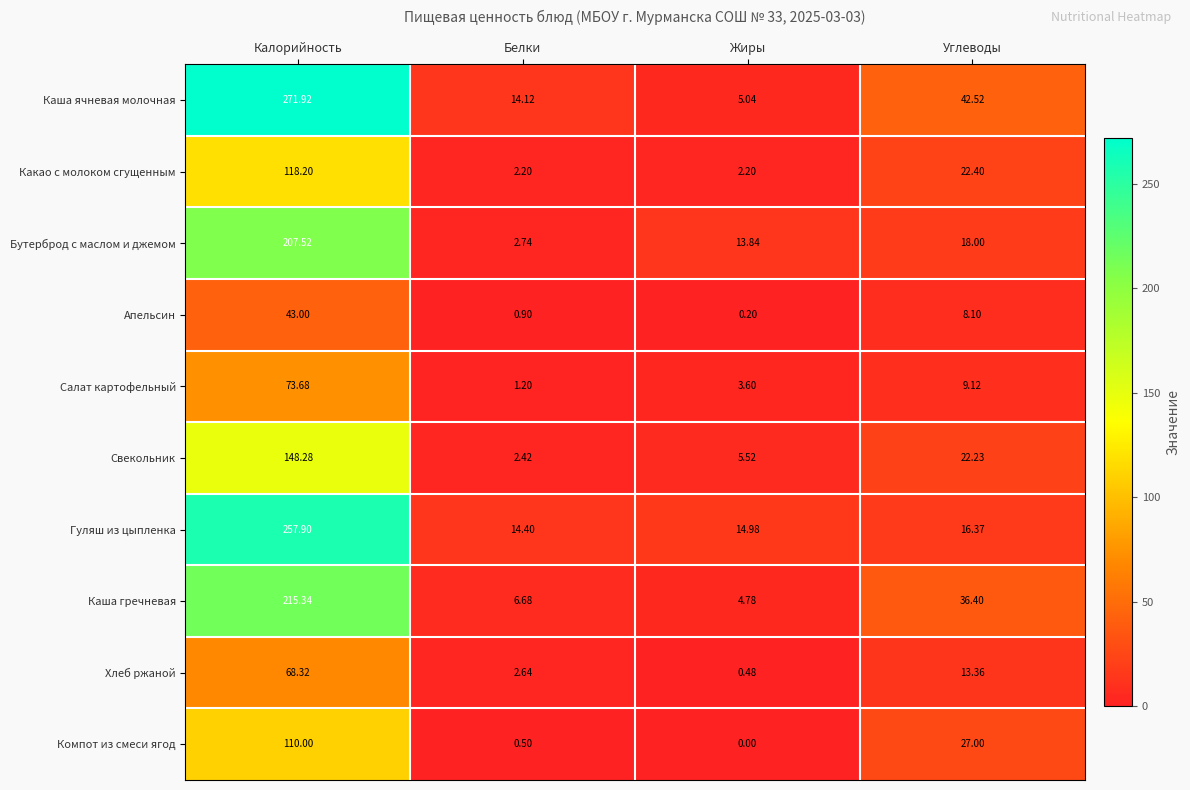

Between Белки and Углеводы, which series saw the biggest shift?

Каша гречневая